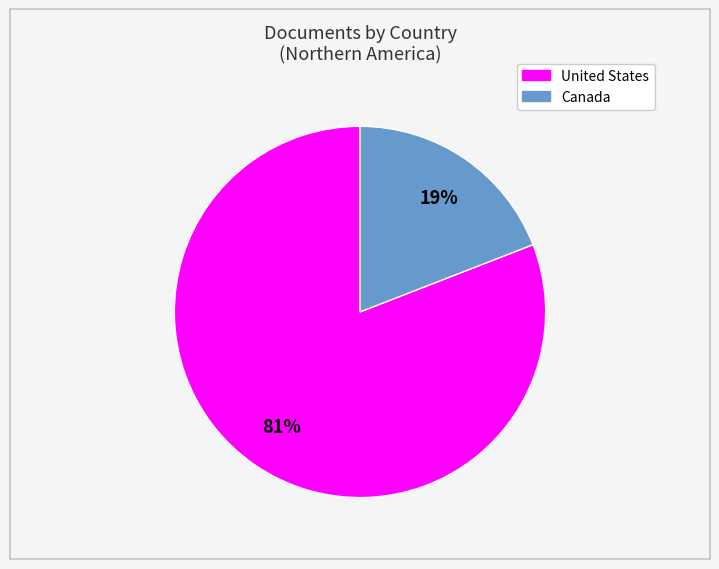

To the nearest percent, what percentage of the pie is Canada?

19%